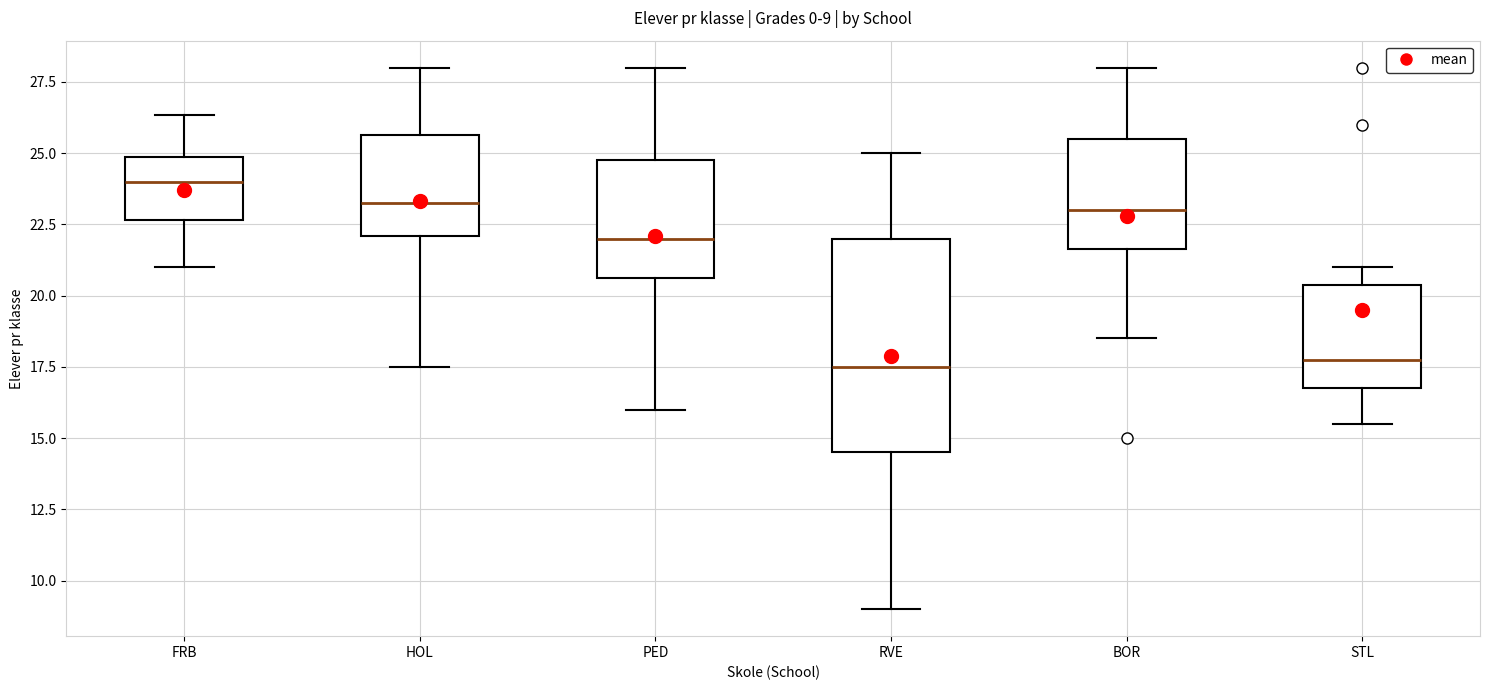

Comparing the boxes themselves (not the whiskers), which one is the tallest?

RVE